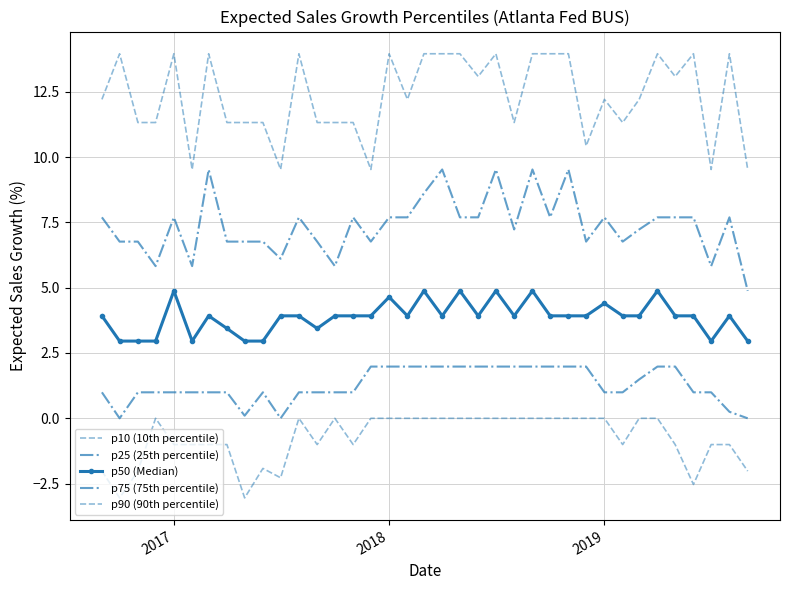

List the series in order of their peak value, lowest first.

p10 (10th percentile), p25 (25th percentile), p50 (Median), p75 (75th percentile), p90 (90th percentile)